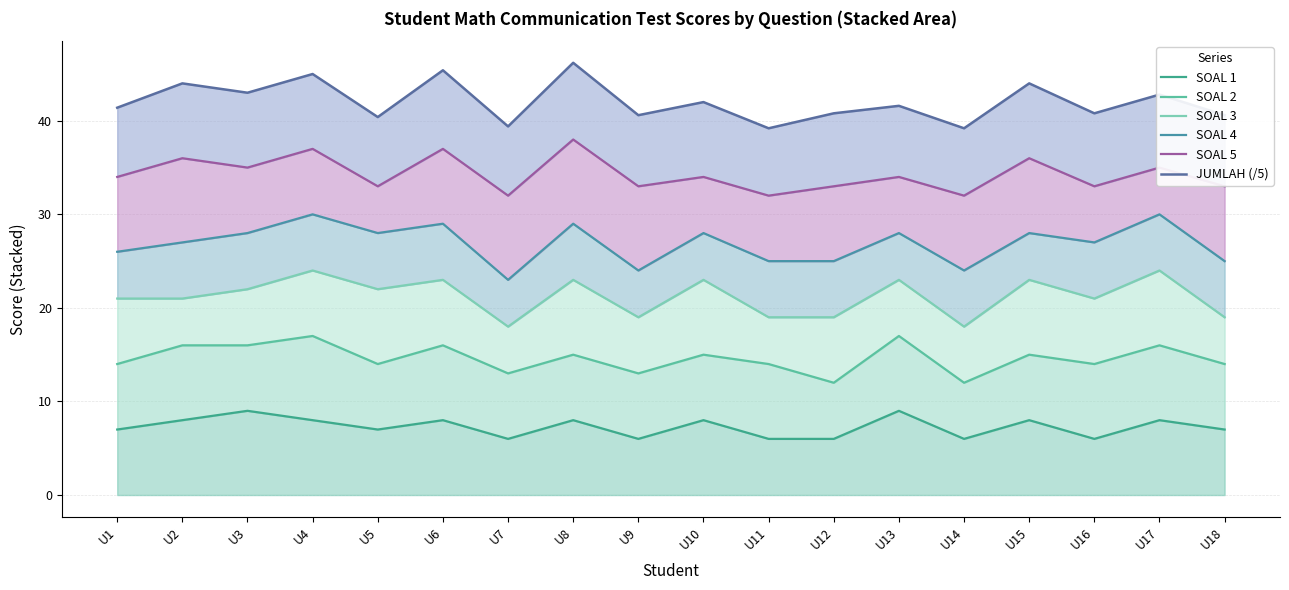

List the series in order of their overall mean, highest first.

JUMLAH (/5), SOAL 5, SOAL 4, SOAL 3, SOAL 2, SOAL 1